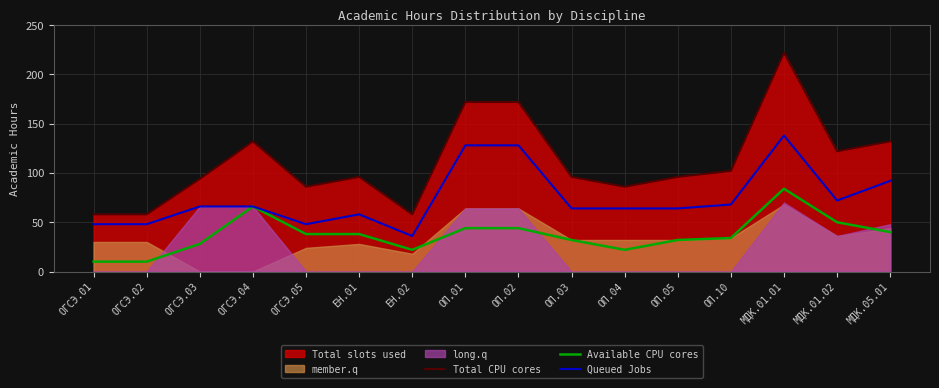

What is the lowest value of the Available CPU cores series?

10